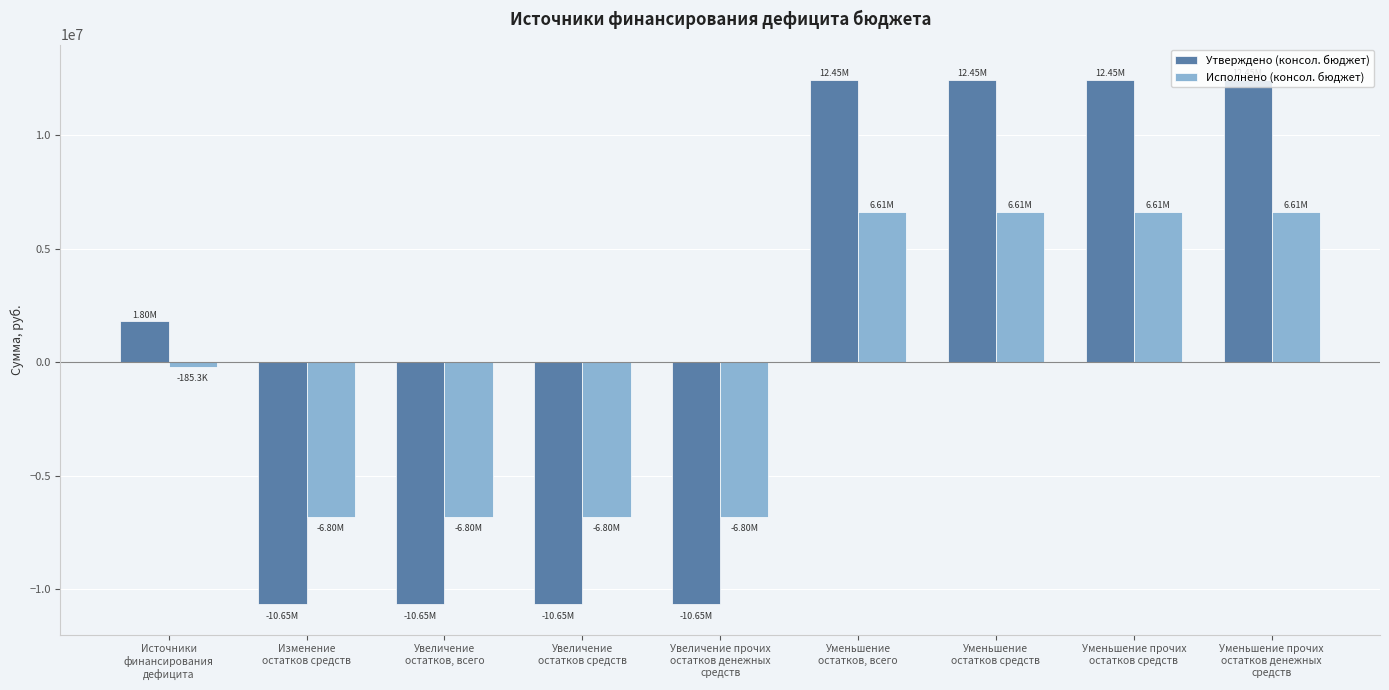

What is the average value of the Исполнено (консол. бюджет) series?

-102960.5